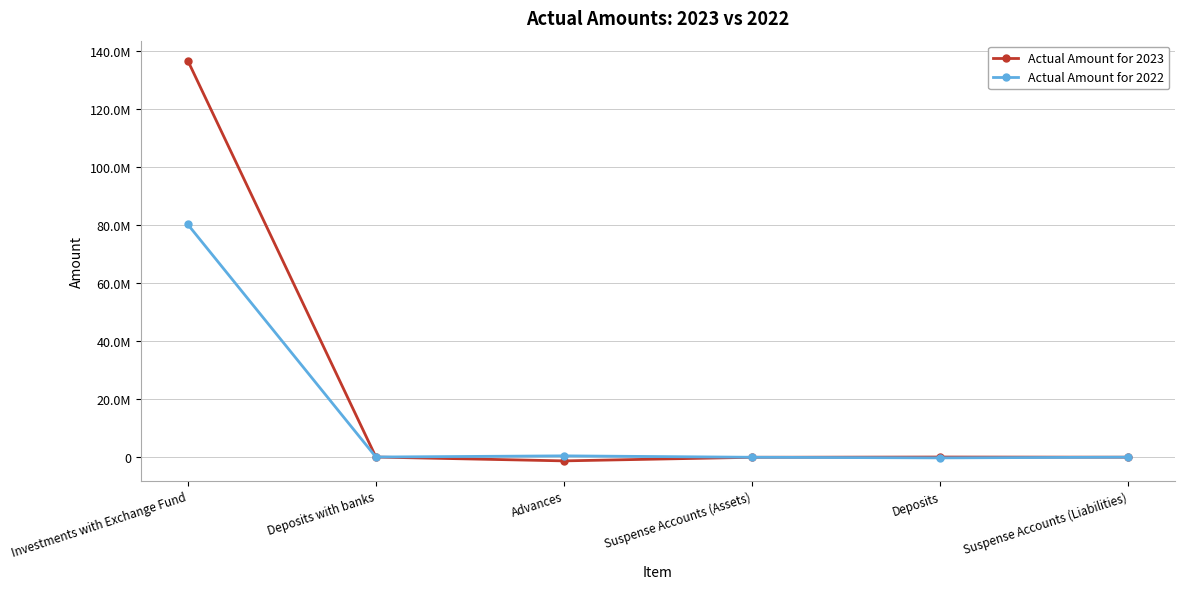

At which category does Actual Amount for 2023 reach its first local valley?

Advances